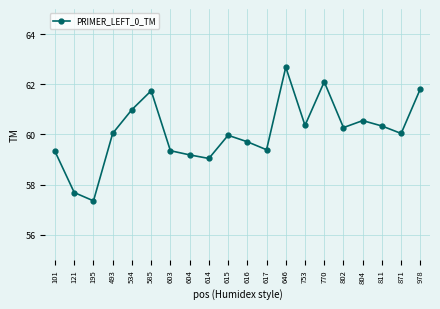

What value does the data have at 195?

57.4